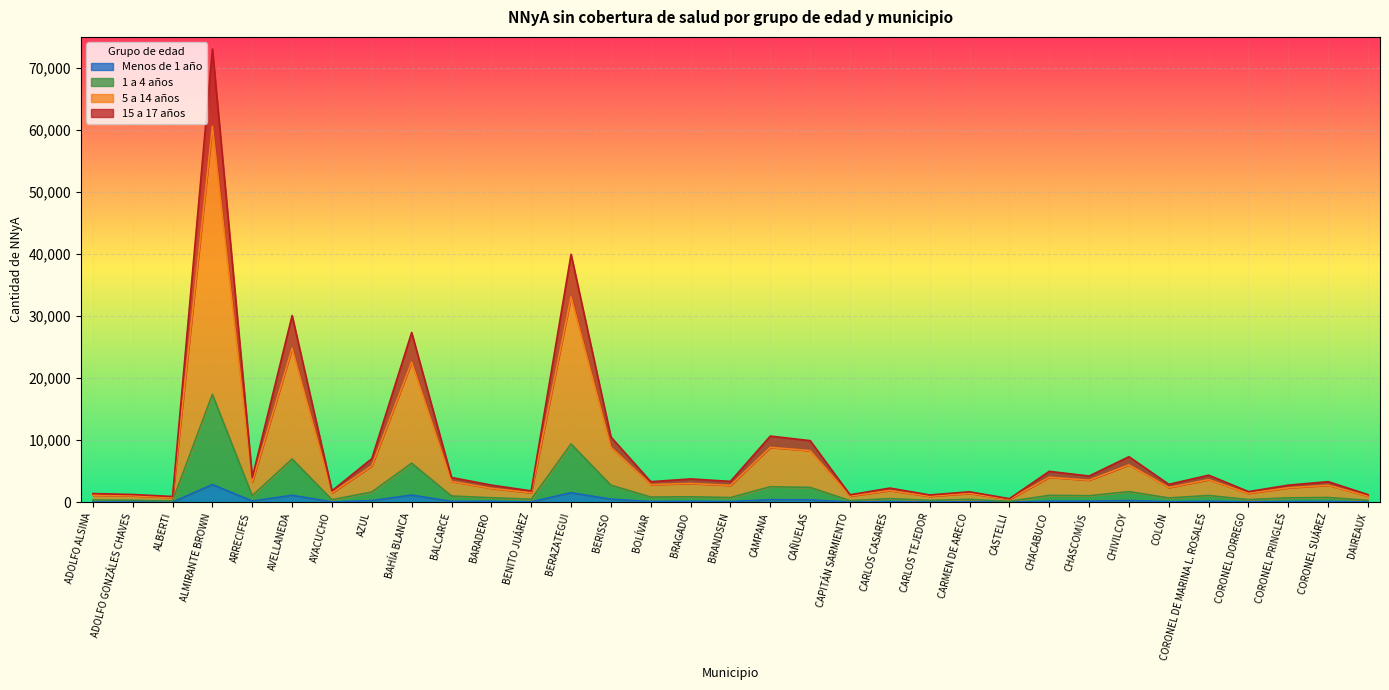

What is the approximate value of 1 a 4 años at DAIREAUX?

305